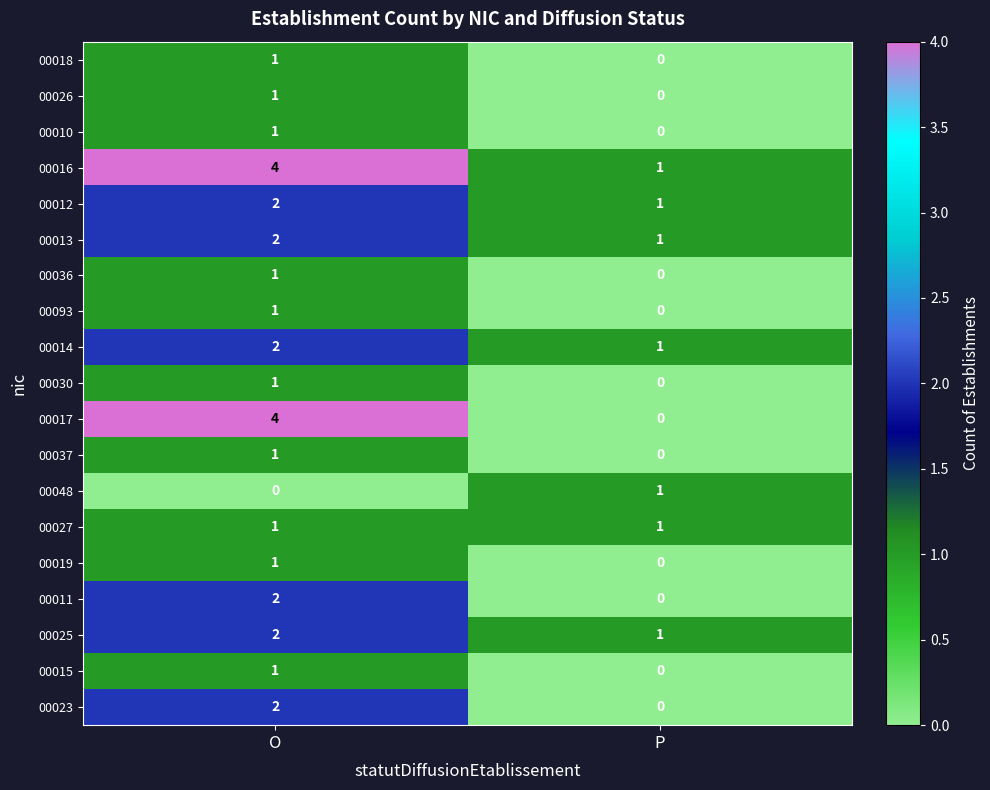

The 00016 series shows 4 at O. True or false?

True